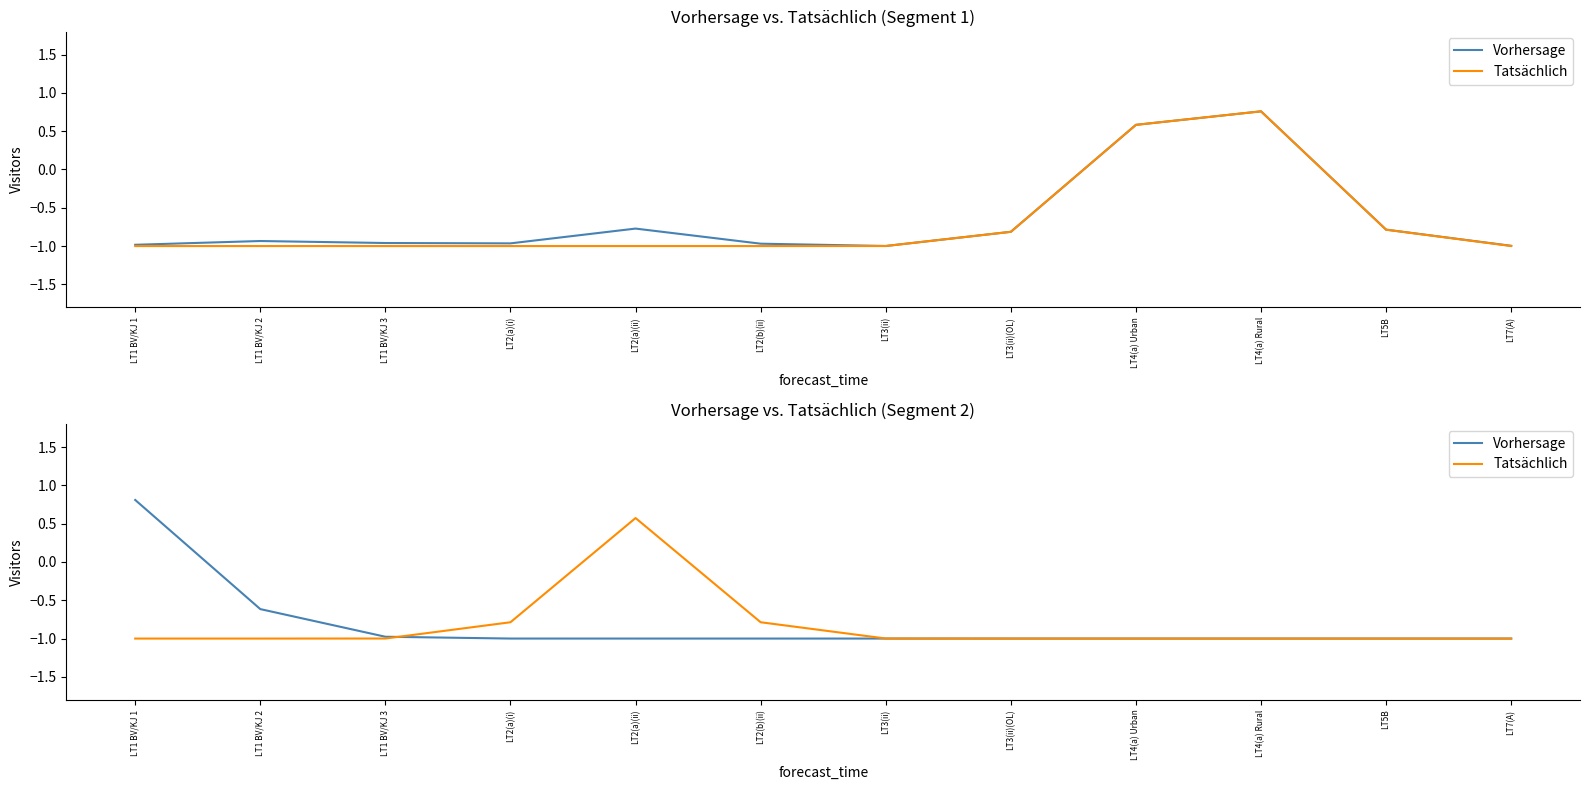

Which series has the largest total across all categories?

Vorhersage